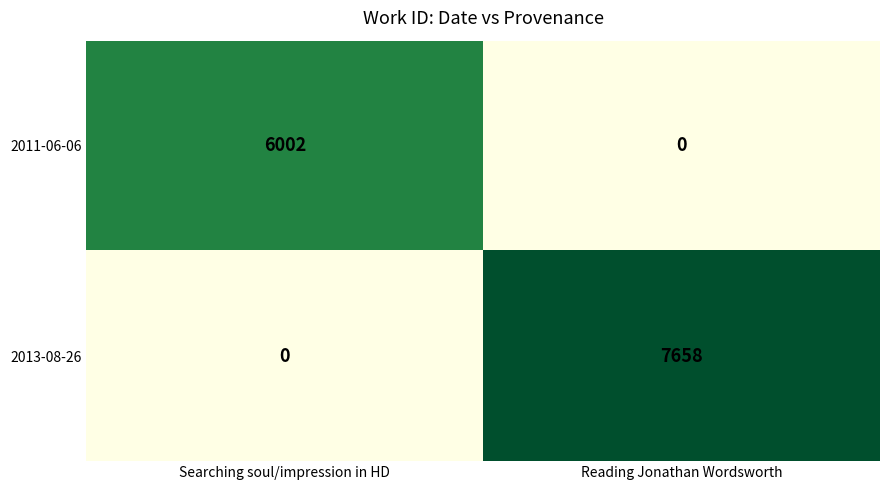

How many categories are shown in the chart?

2